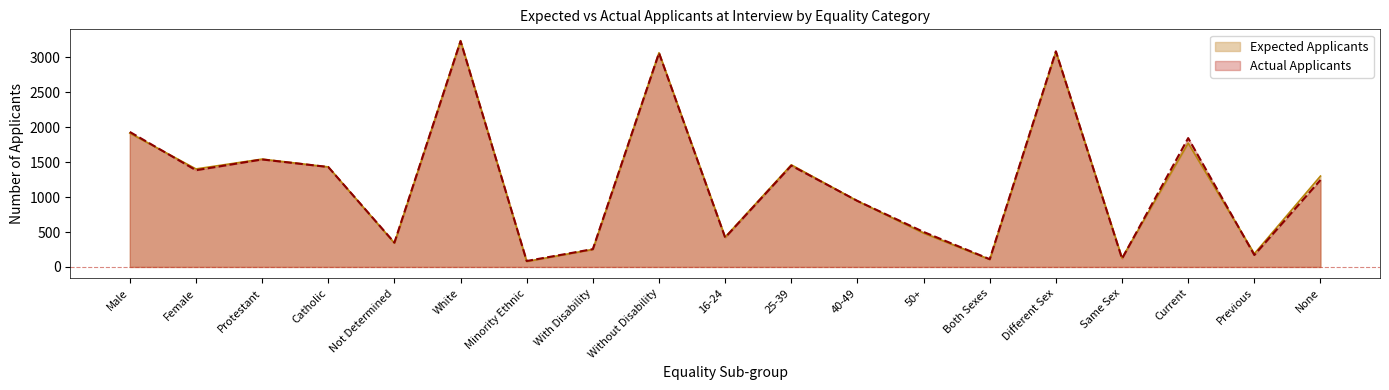

How many lines are shown in the chart?

2